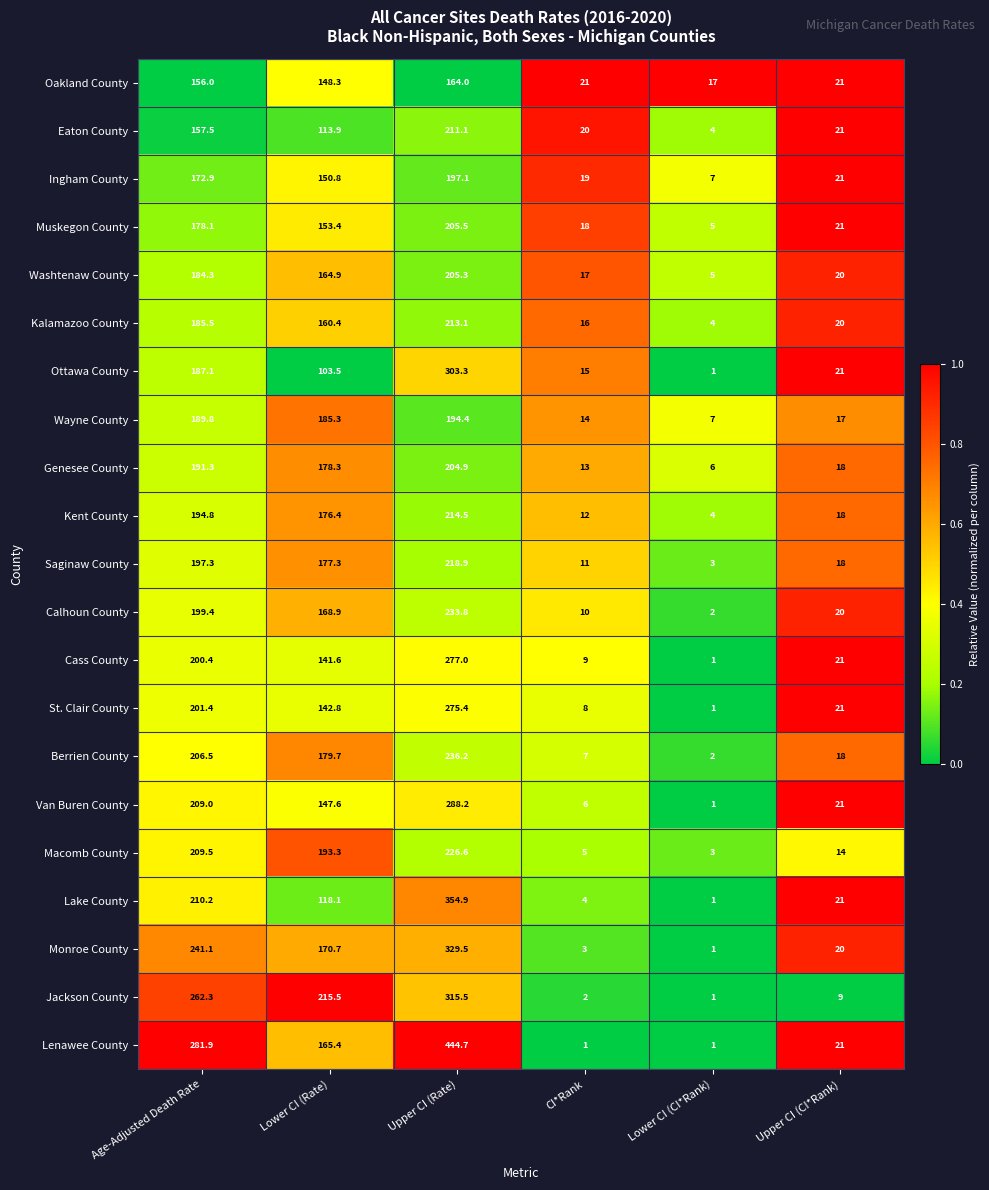

What is the minimum value for Berrien County?

2.0